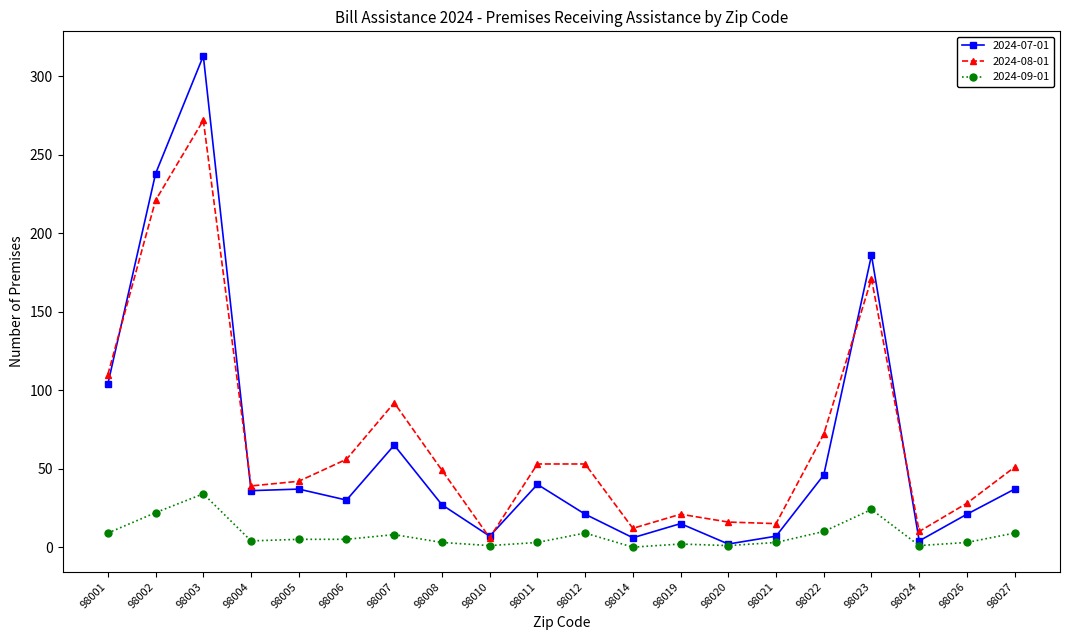

At which category does 2024-07-01 reach its first local peak?

98003